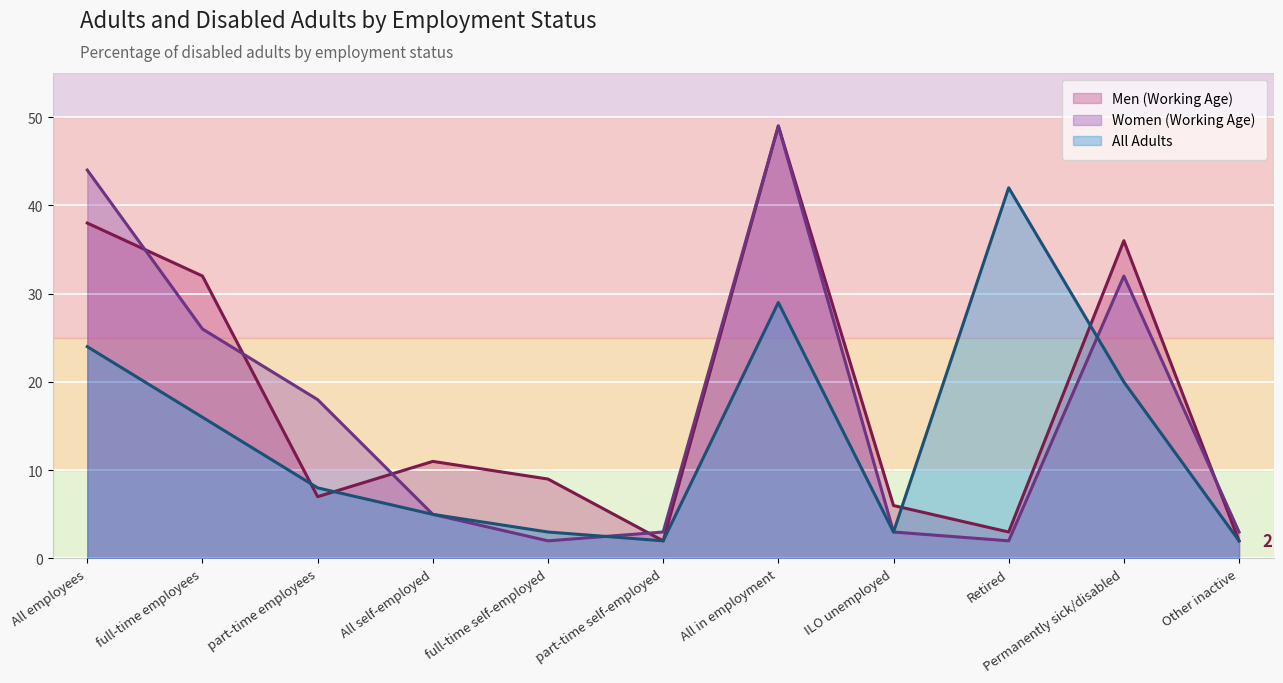

Where do Men (Working Age) and Women (Working Age) first cross each other?

All employees and full-time employees